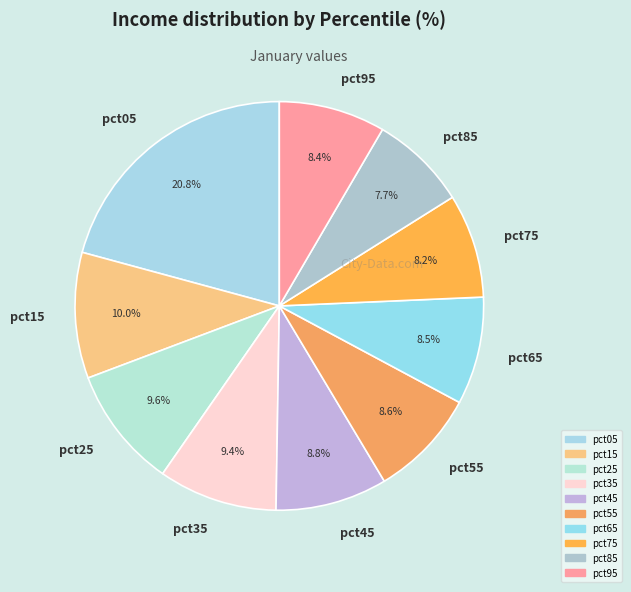

Between pct75 and pct25, which is larger?

pct25